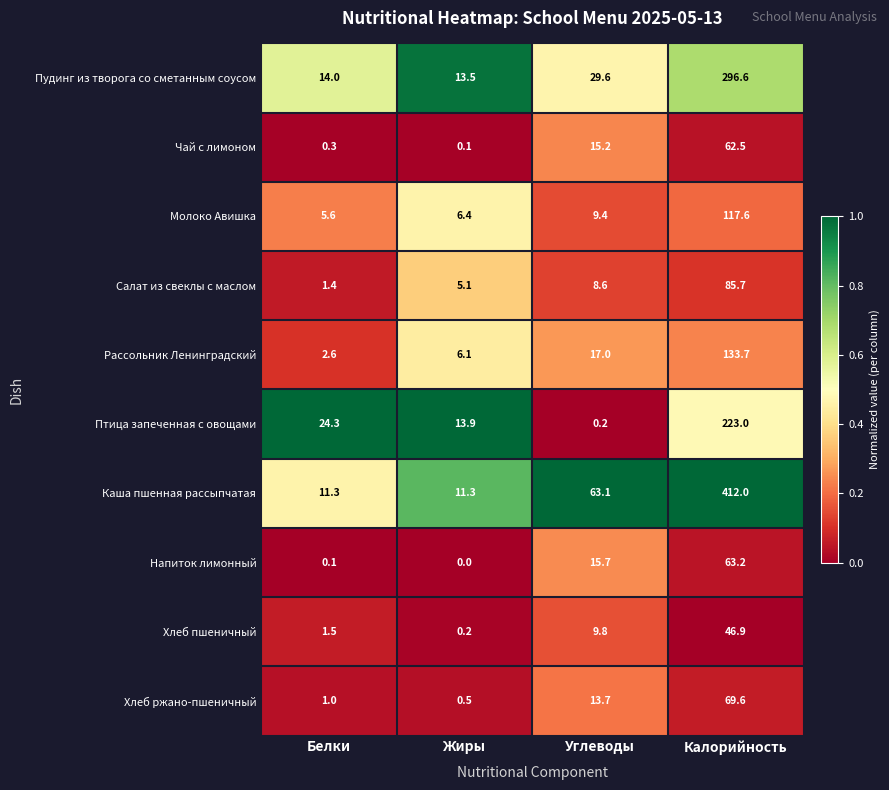

The value of Чай с лимоном at Калорийность is 62.5. True or false?

True